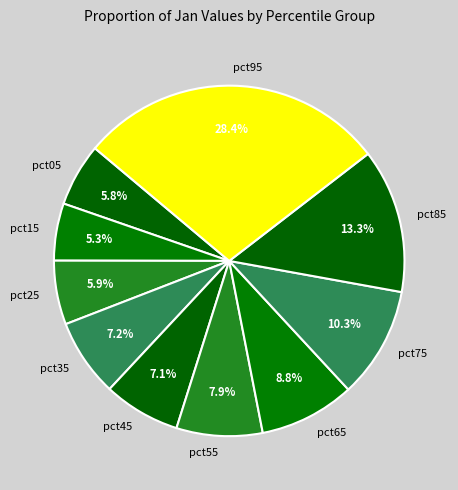

True or false: pct55 accounts for 8% of the total.

True